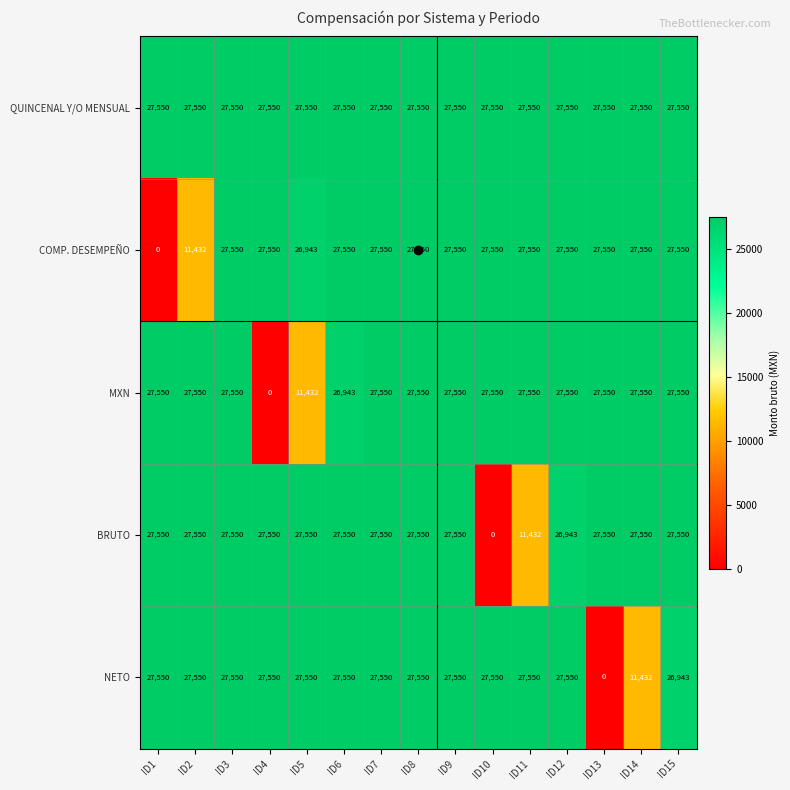

How many distinct data groups are displayed?

5